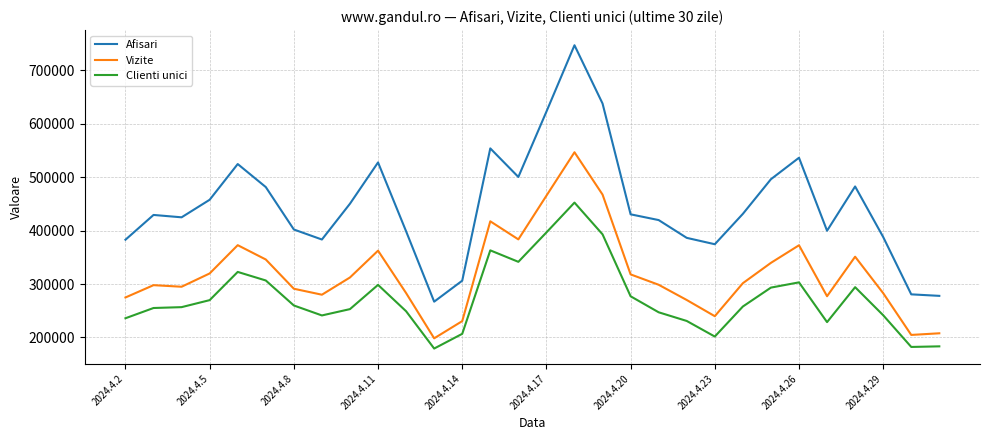

Which series has the largest total across all categories?

Afisari